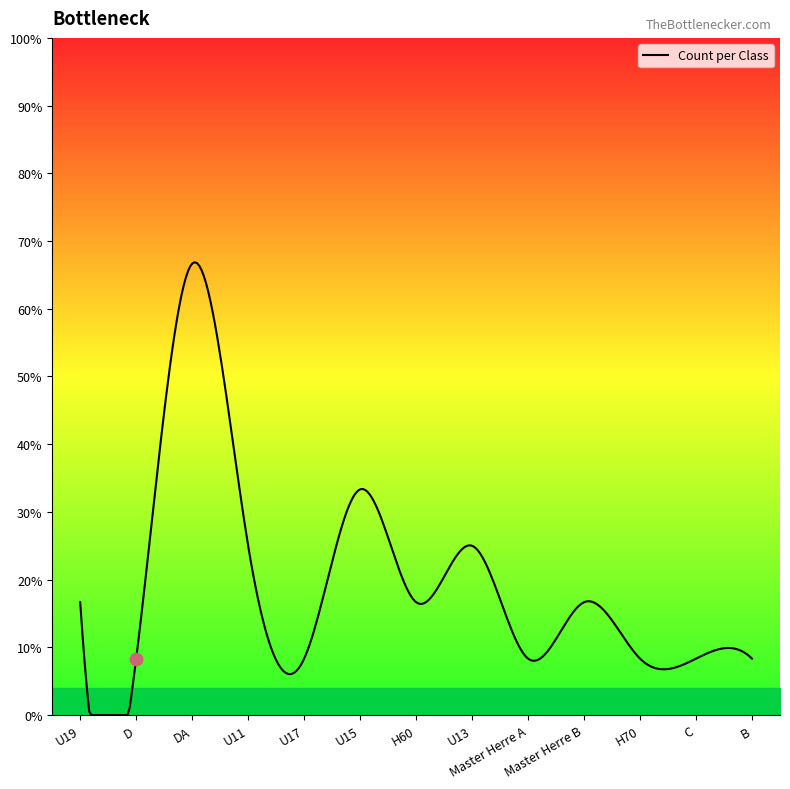

Which has a higher value, Master Herre B or D?

Master Herre B